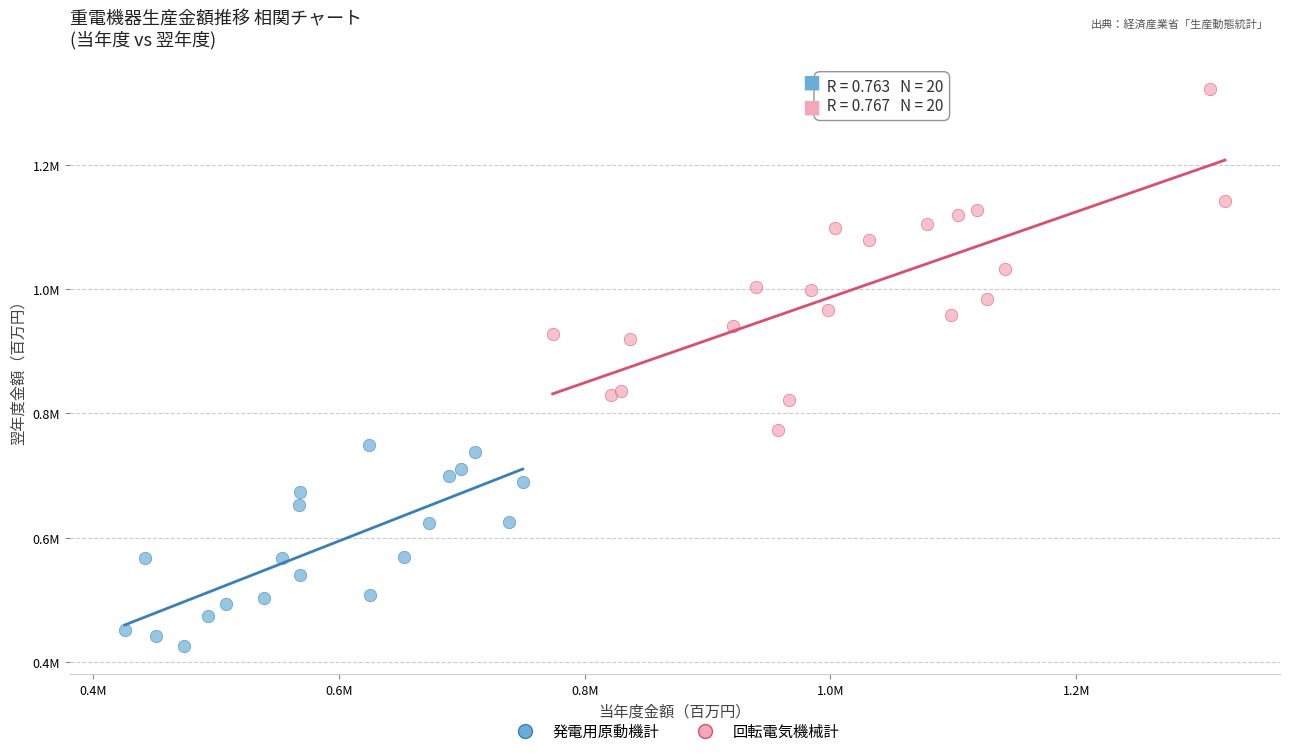

What are all the series names shown in the legend?

発電用原動機計, 回転電気機械計